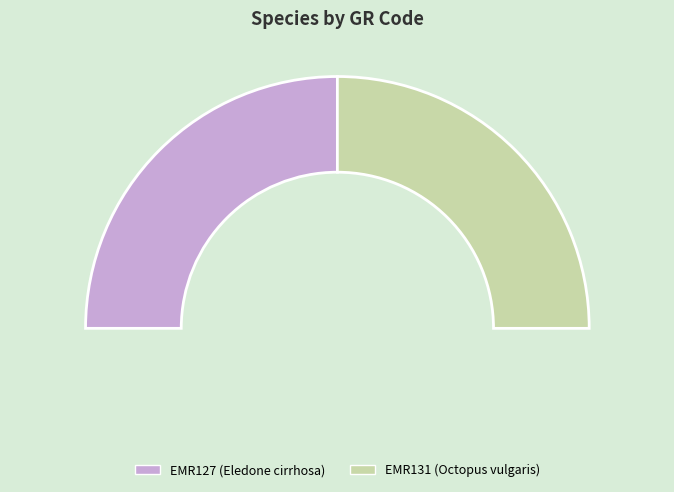

How many slices are in this pie chart?

2